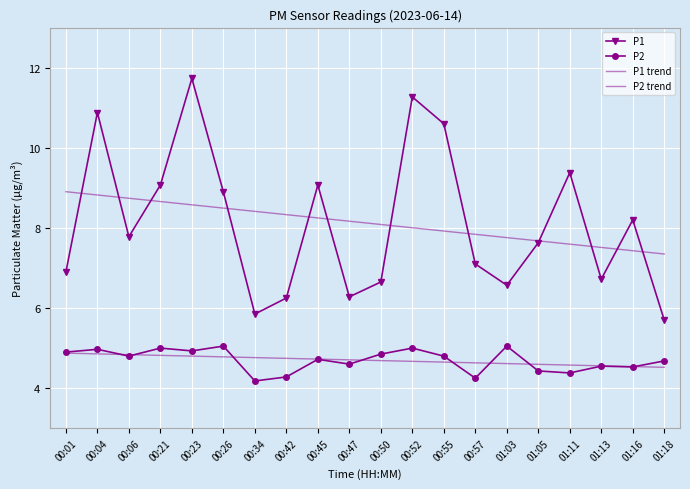

At which label is P1 trend closest to 8?

00:52